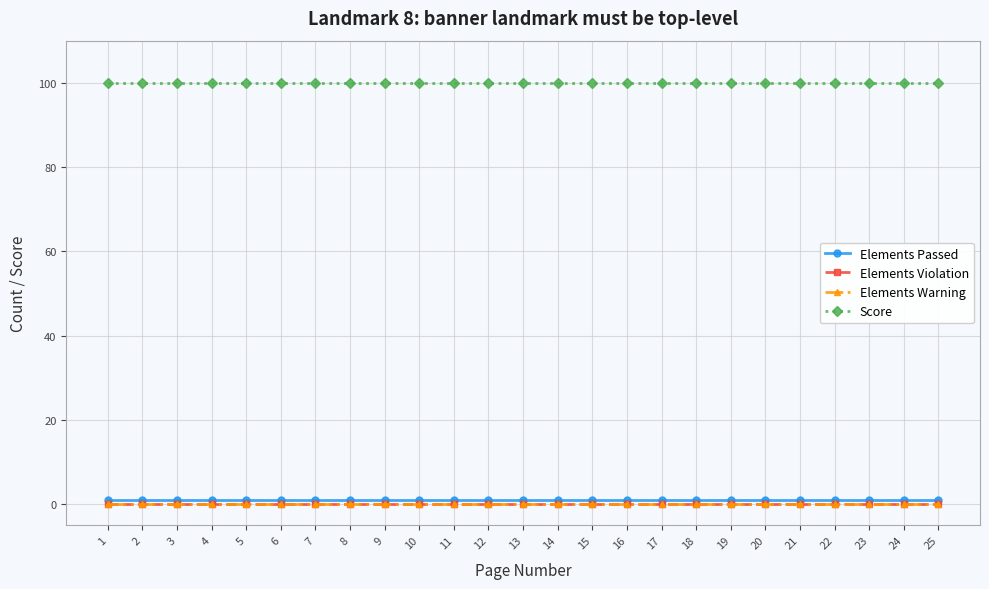

What is the average value of the Elements Passed series?

1